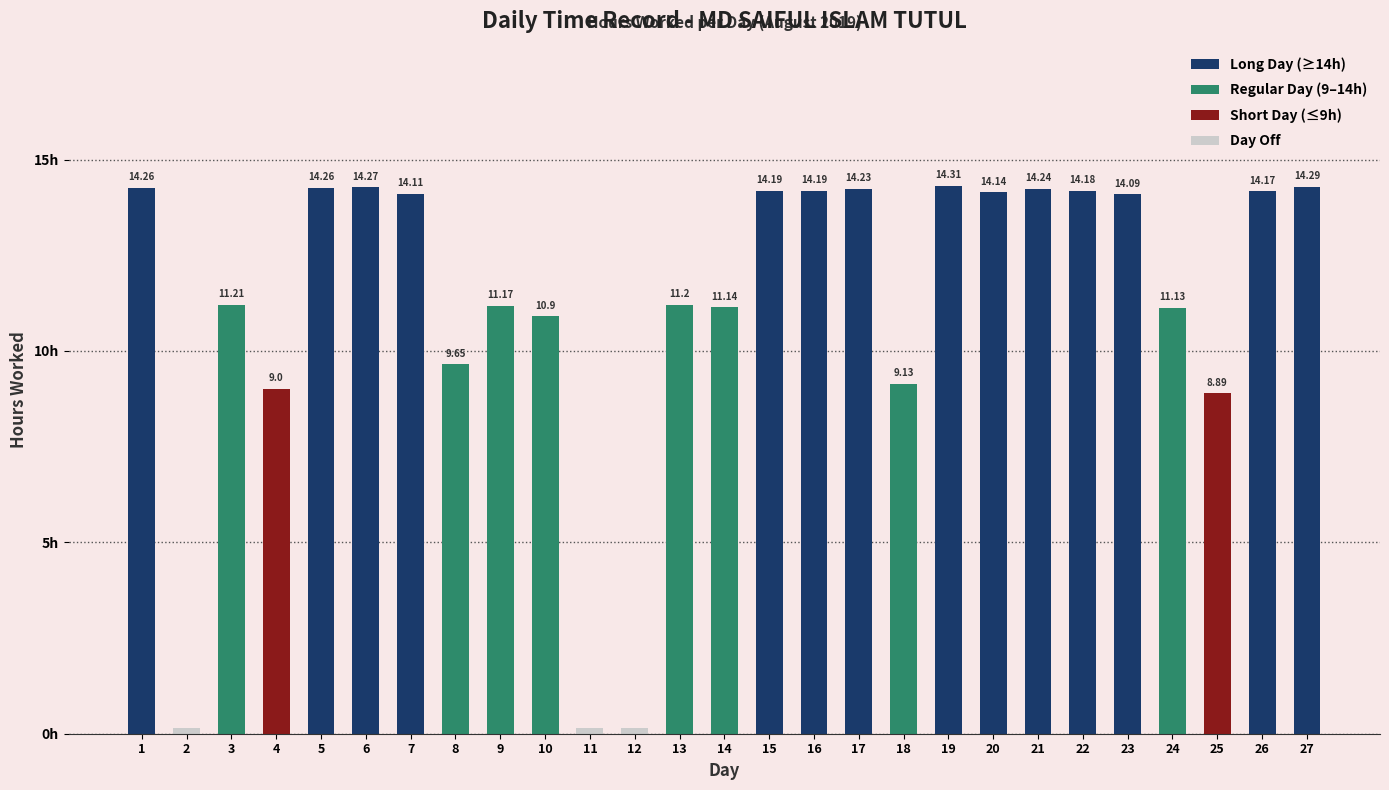

Does the chart contain any negative values?

No